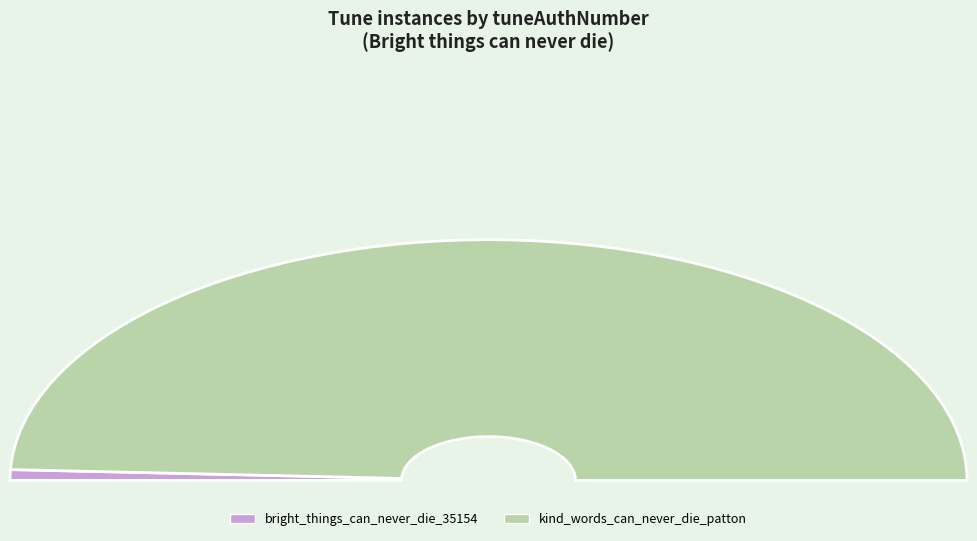

Does kind_words_can_never_die_patton account for over 50% of the chart?

Yes